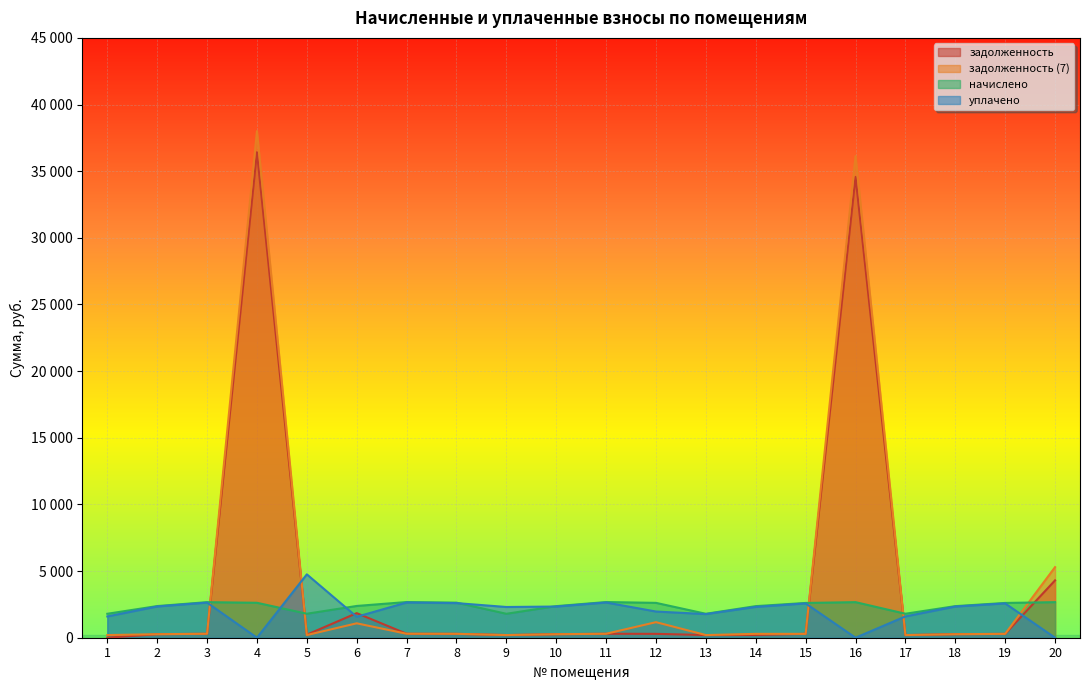

Between which two adjacent categories do задолженность (7) and уплачено first intersect?

3 and 4